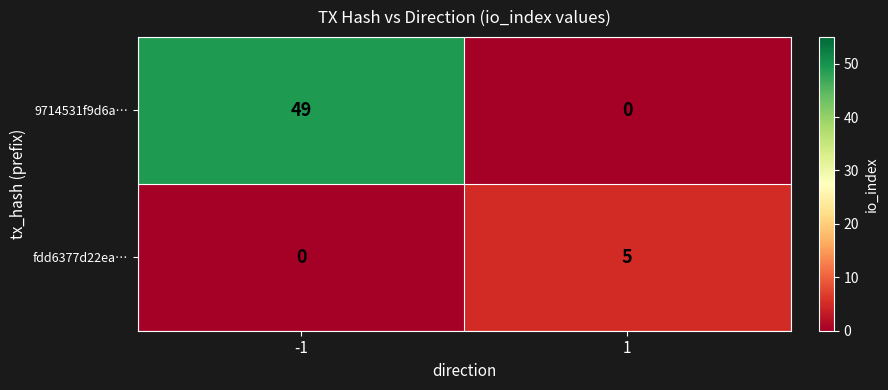

Is the value of fdd6377d22ea… at -1 greater than the value of 9714531f9d6a… at -1?

No